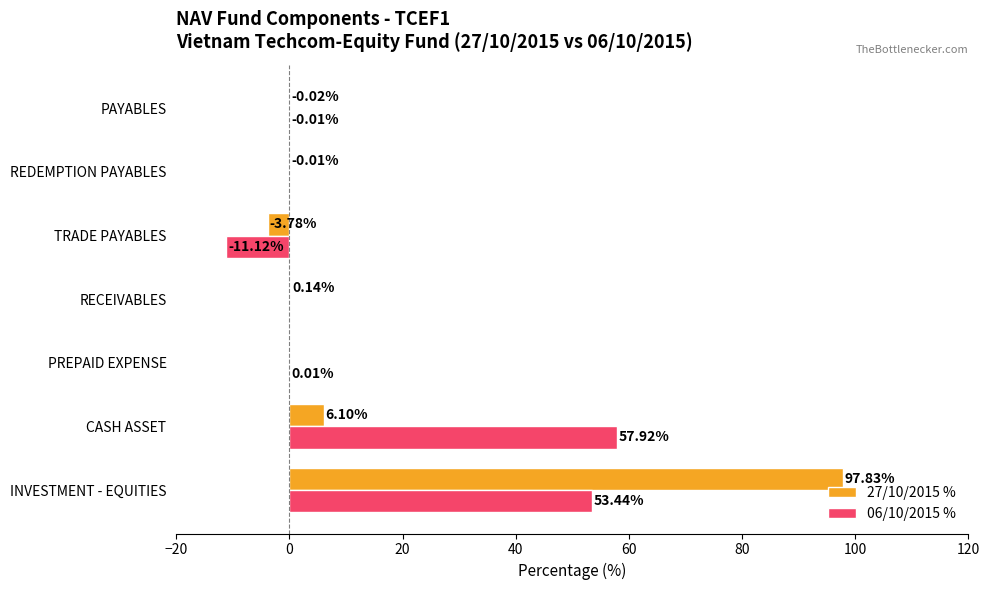

Which series has the largest total across all categories?

27/10/2015 %